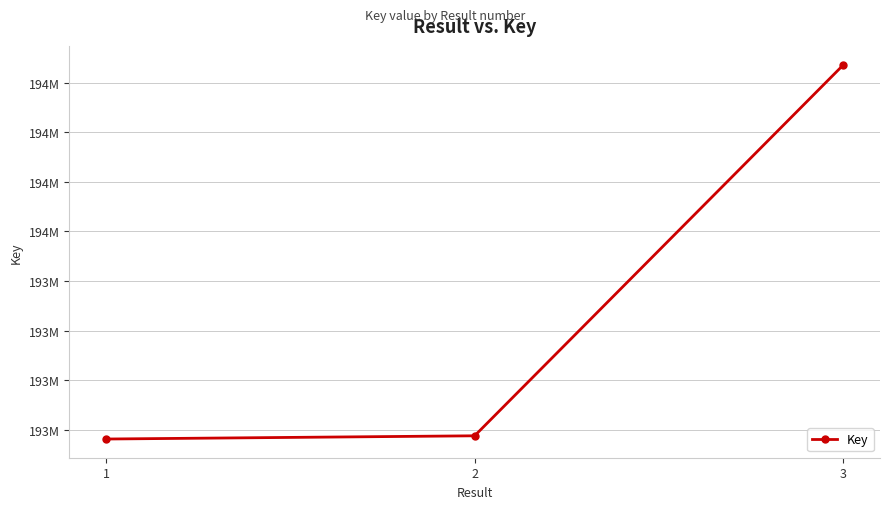

Reading left to right, what are all the values shown in this chart?

192762999	192775991	194270311